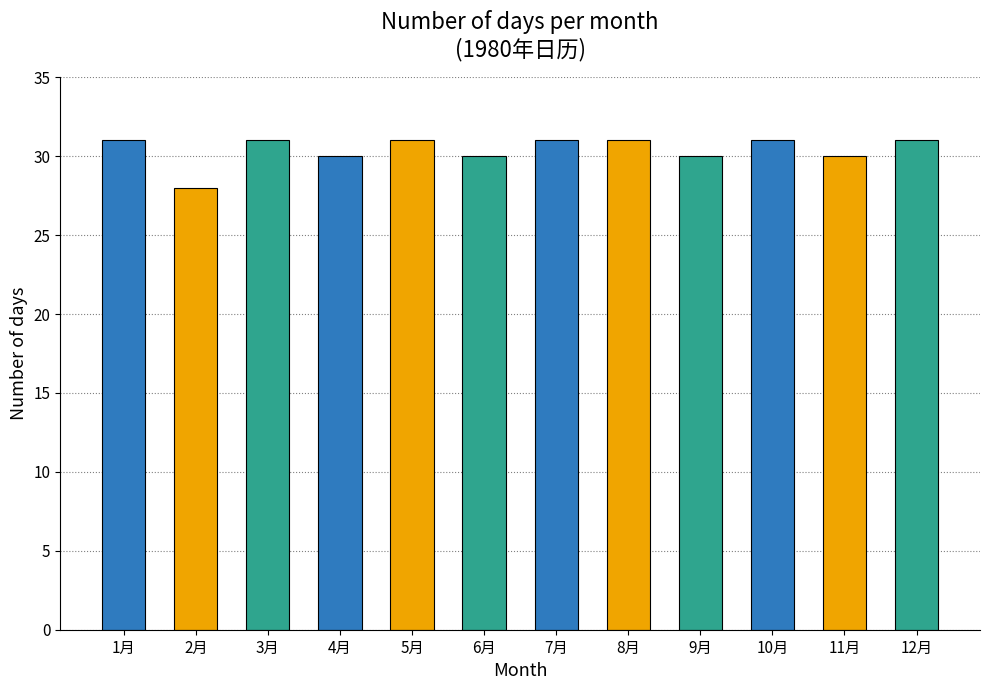

How many data points are less than 31?

5